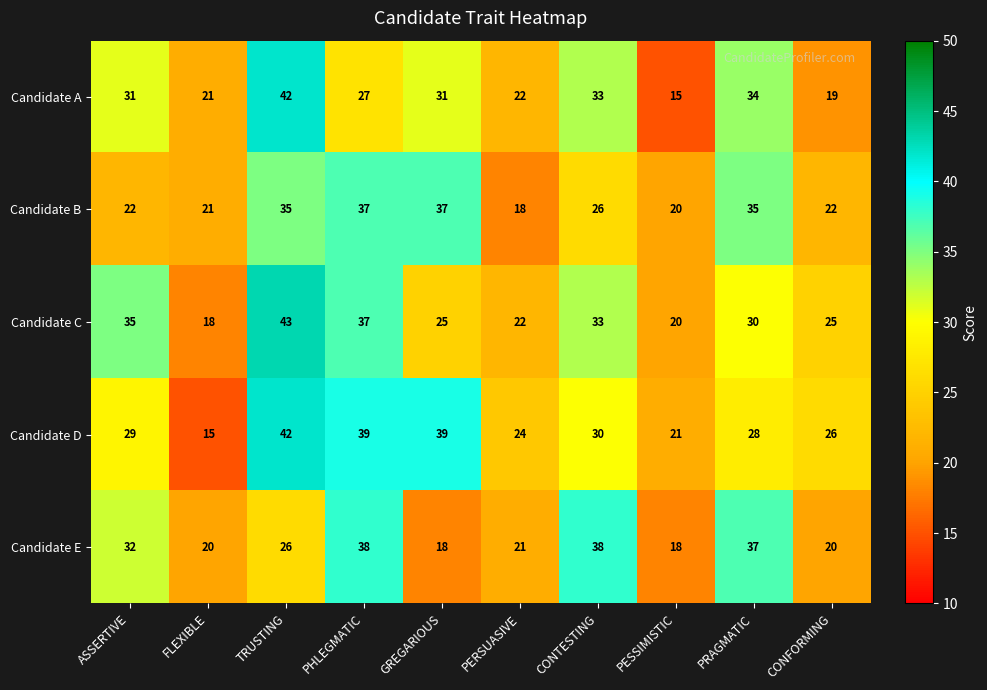

Between GREGARIOUS and CONTESTING, which series saw the biggest shift?

Candidate E